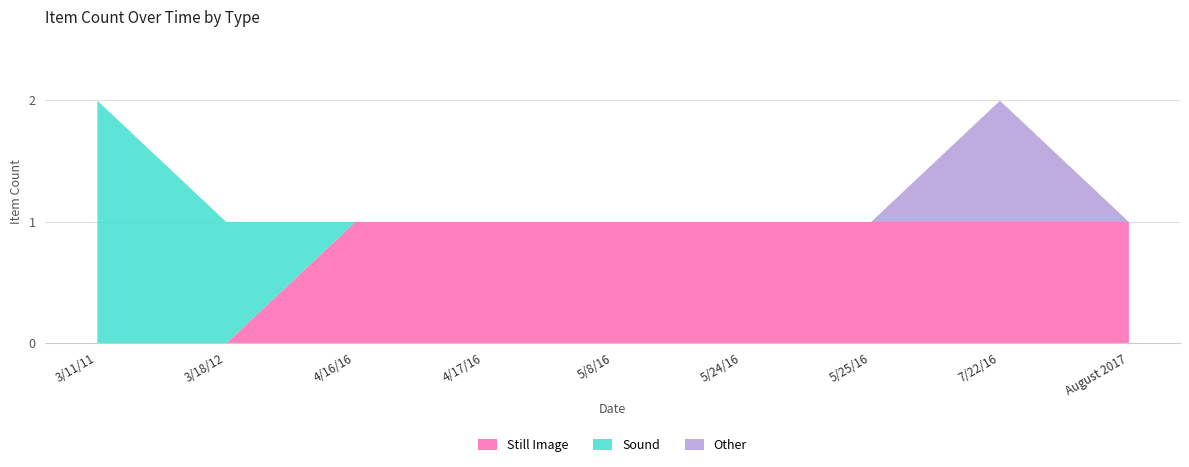

Is it true that item_counts_other equals 0 at item_counts_other?

True